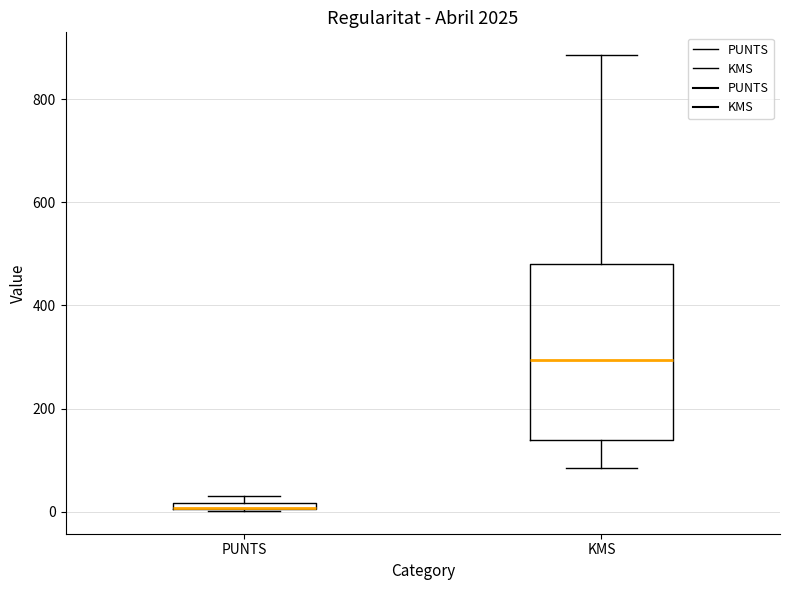

Where is the upper edge of the box for PUNTS on the y-axis? The values are not printed on the chart, so give them approximately, as read against the axis.

20